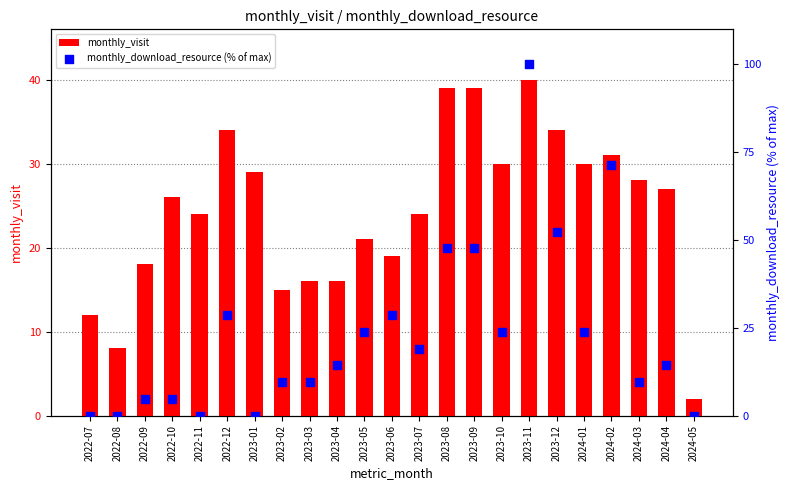

At how many categories does at least one series exceed 77?

1